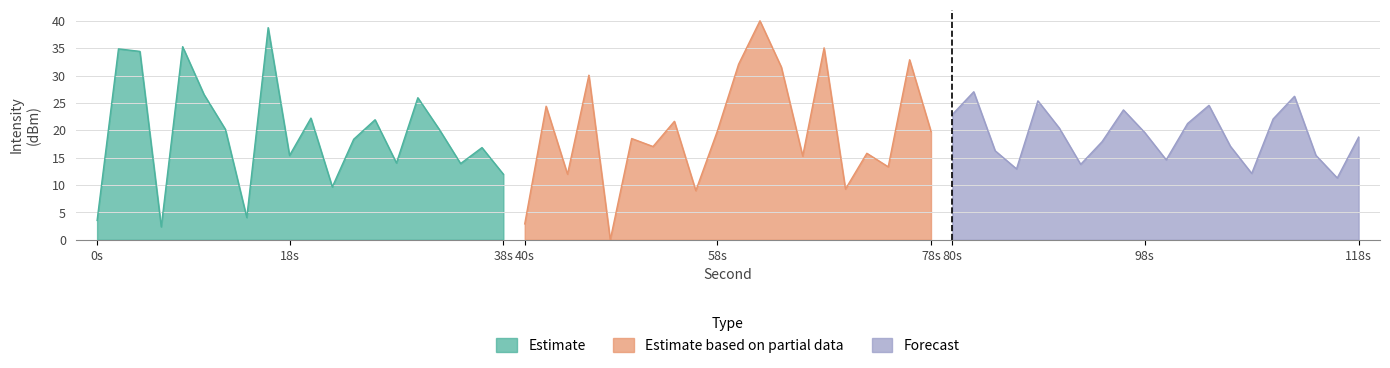

The Estimate series shows 2.4 at 6. True or false?

True